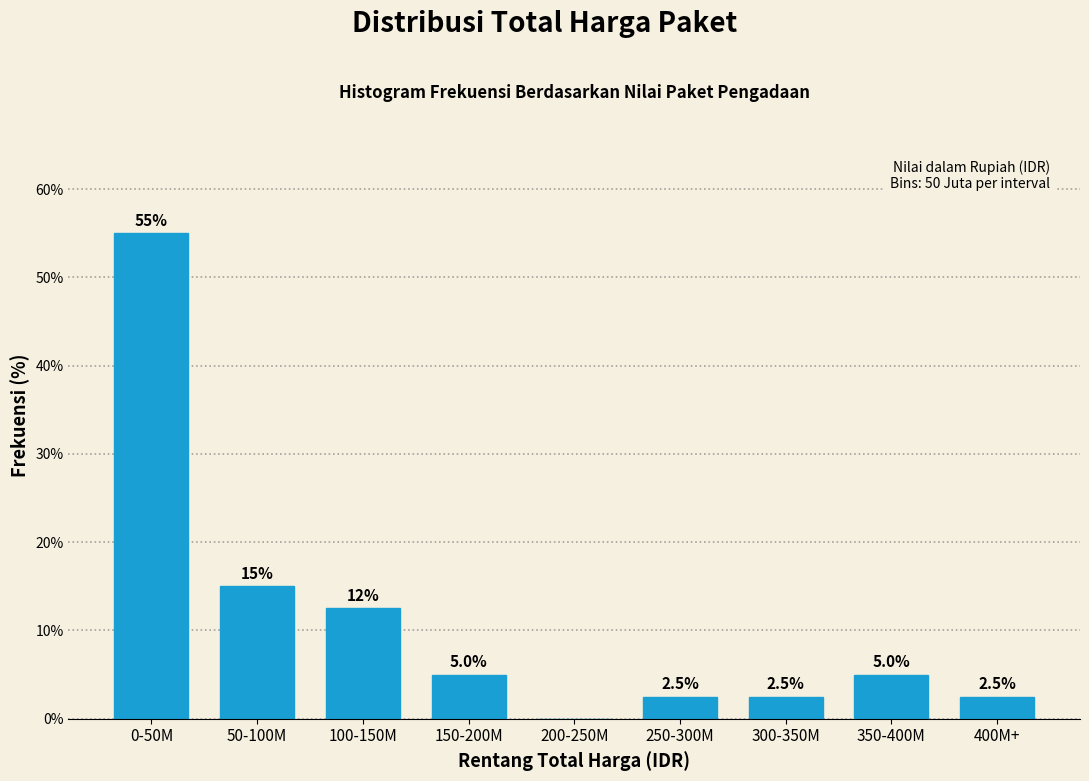

Reading right to left, extract all data points from this chart.

400M+=2.5	350-400M=5.0	300-350M=2.5	250-300M=2.5	200-250M=0.0	150-200M=5.0	100-150M=12.5	50-100M=15.0	0-50M=55.0